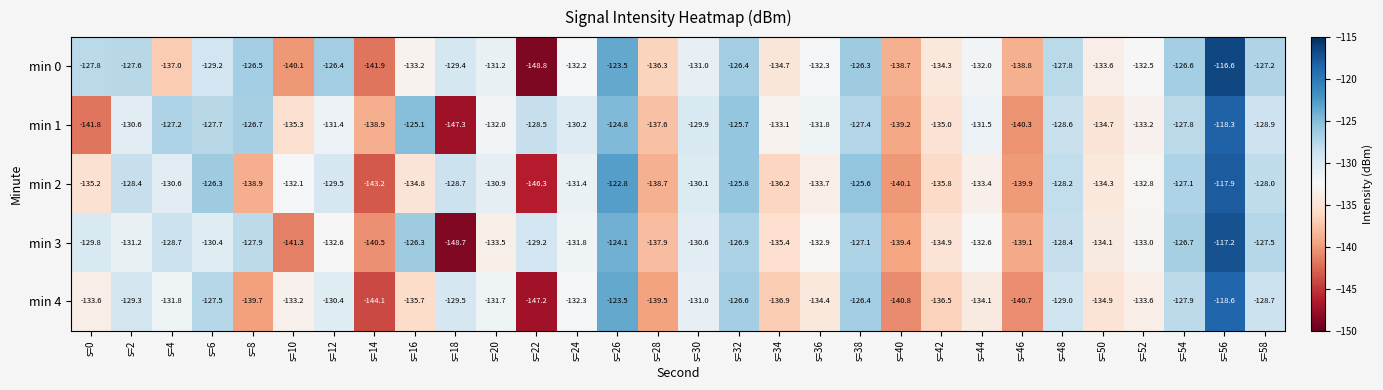

What is the difference between the highest and lowest values at s=40?

2.1